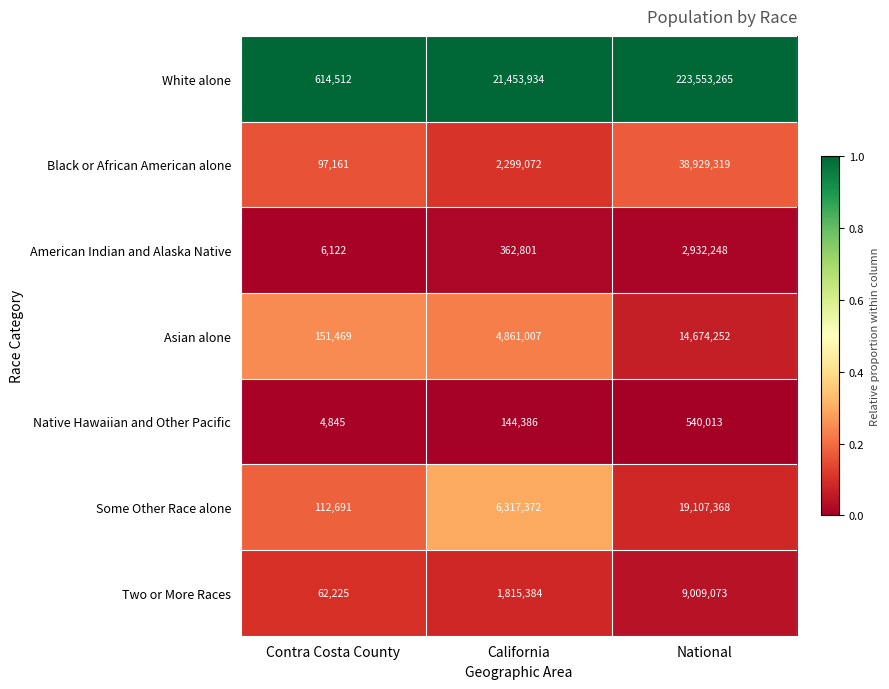

Which series has the largest total across all categories?

White alone